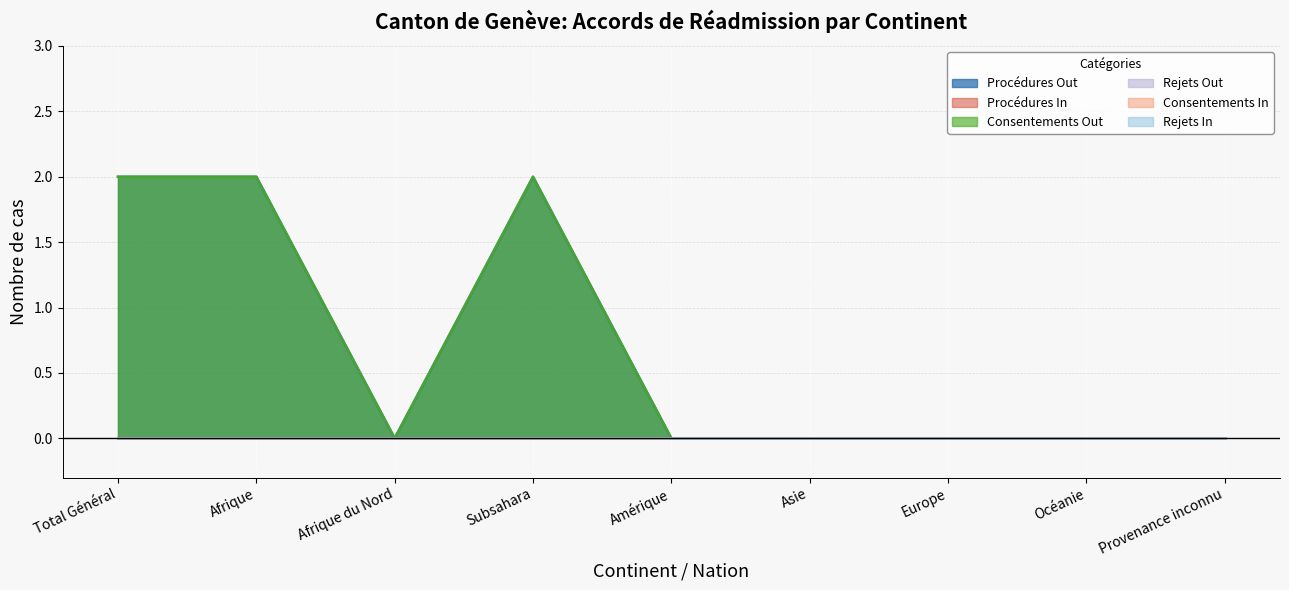

Count the number of data series in this chart.

6